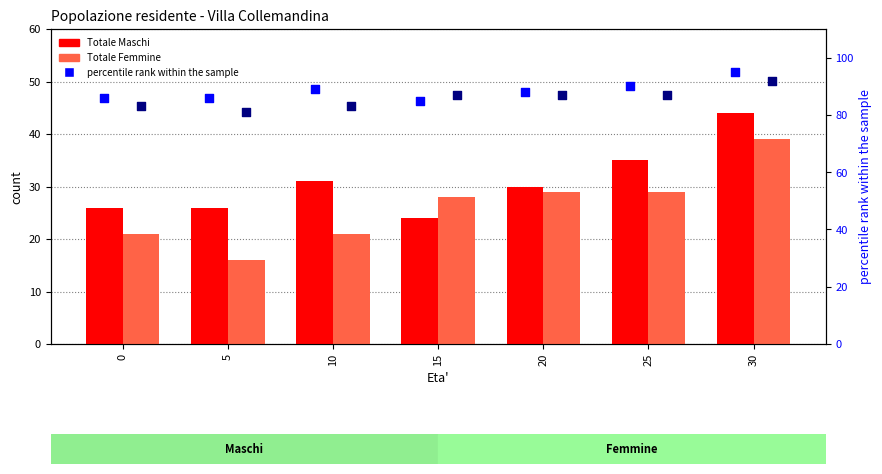

Is the value of percentile rank (F) at 20 greater than the value of percentile rank (M) at 15?

Yes